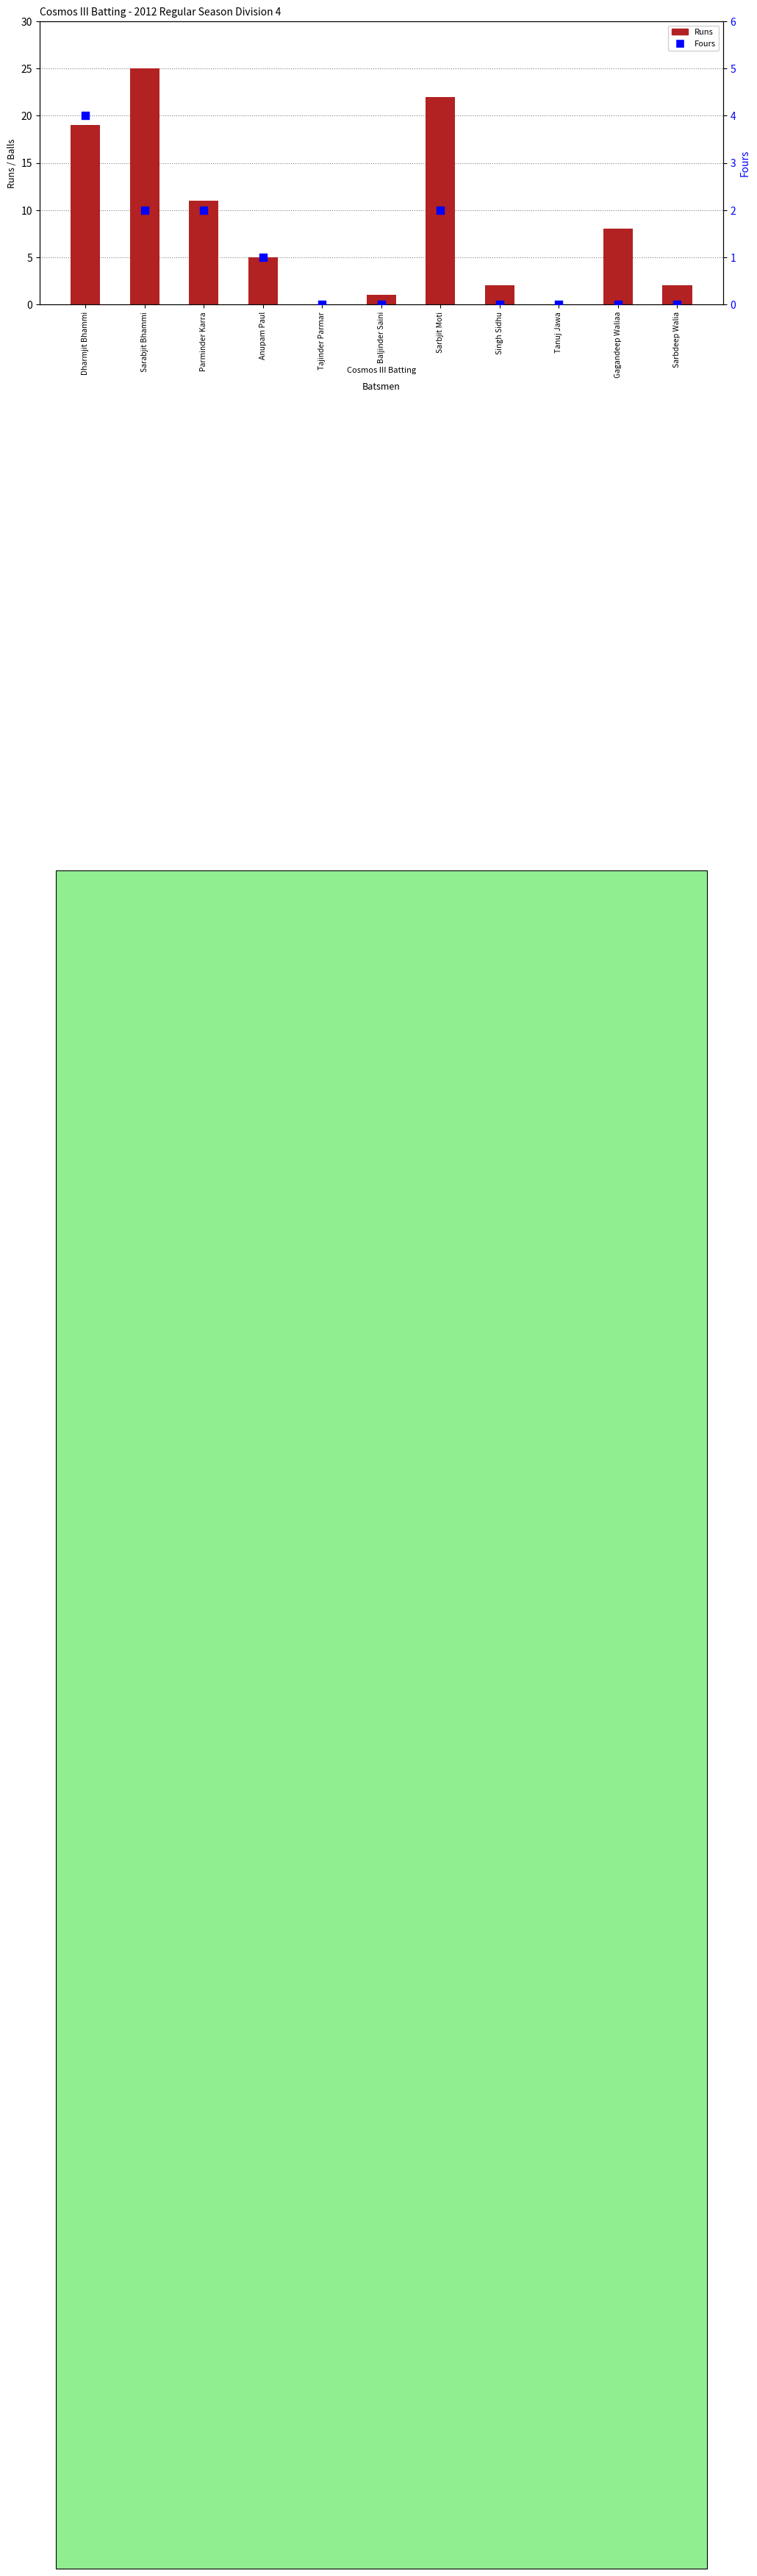

Which series has the largest total across all categories?

Runs